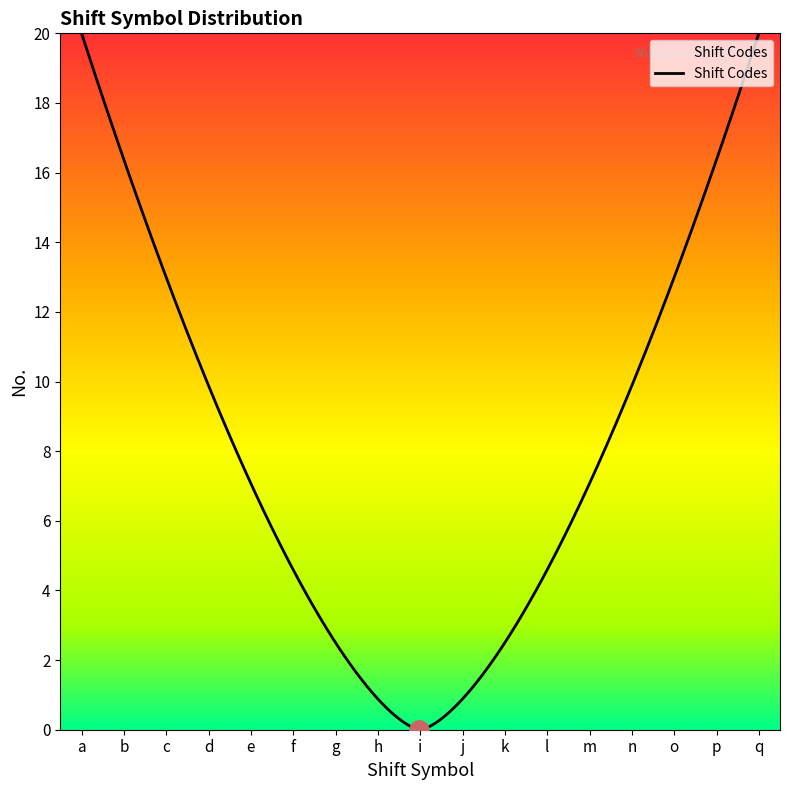

What is the difference between the maximum and minimum values?

20.0